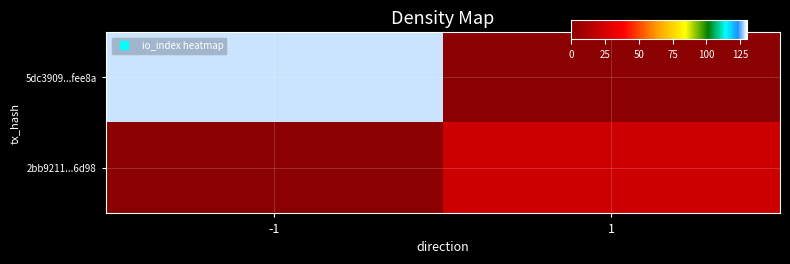

At -1, list the series in order from smallest to largest.

2bb9211...6d98, 5dc3909...fee8a